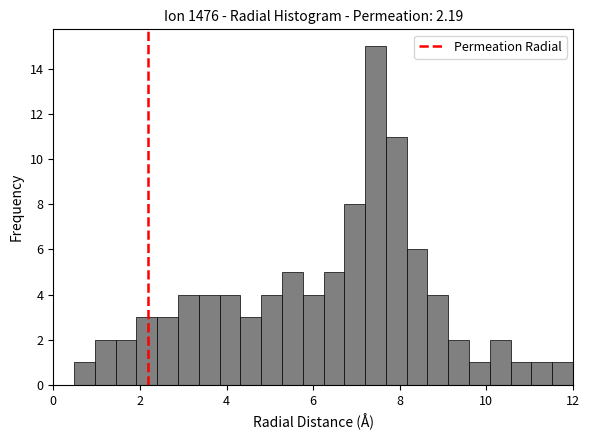

Around what value on the x-axis is the tallest bar? Give the approximate position of its centre, as read against the axis.

7.4